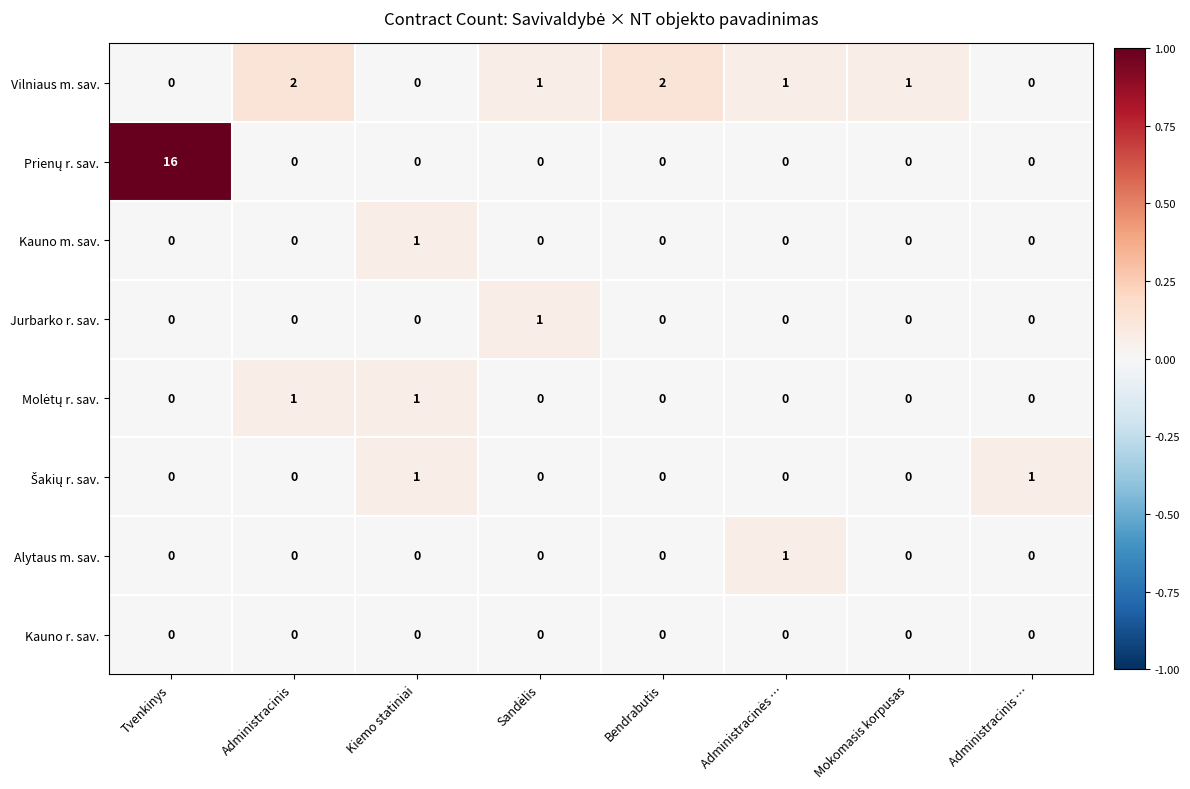

How many Alytaus m. sav. values are between 0 and 1?

8